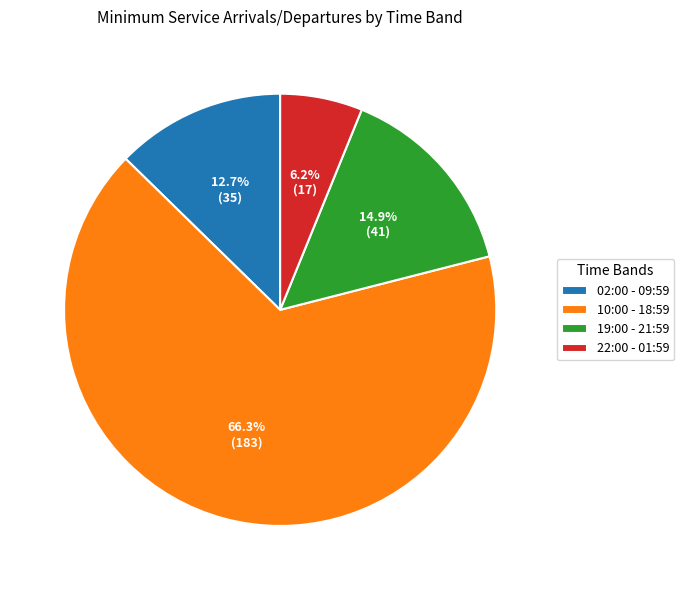

Which slice is the largest?

10:00 - 18:59